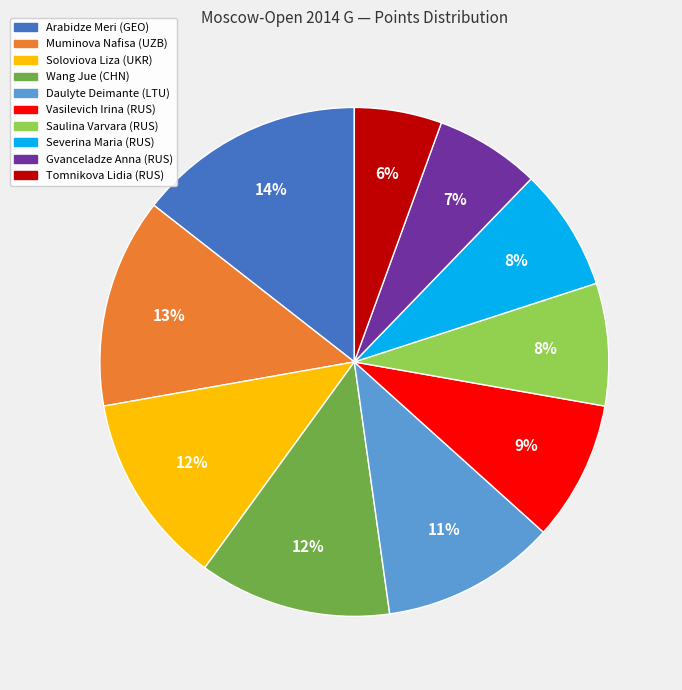

The Gvanceladze Anna (RUS) slice represents 7% of the pie. True or false?

True